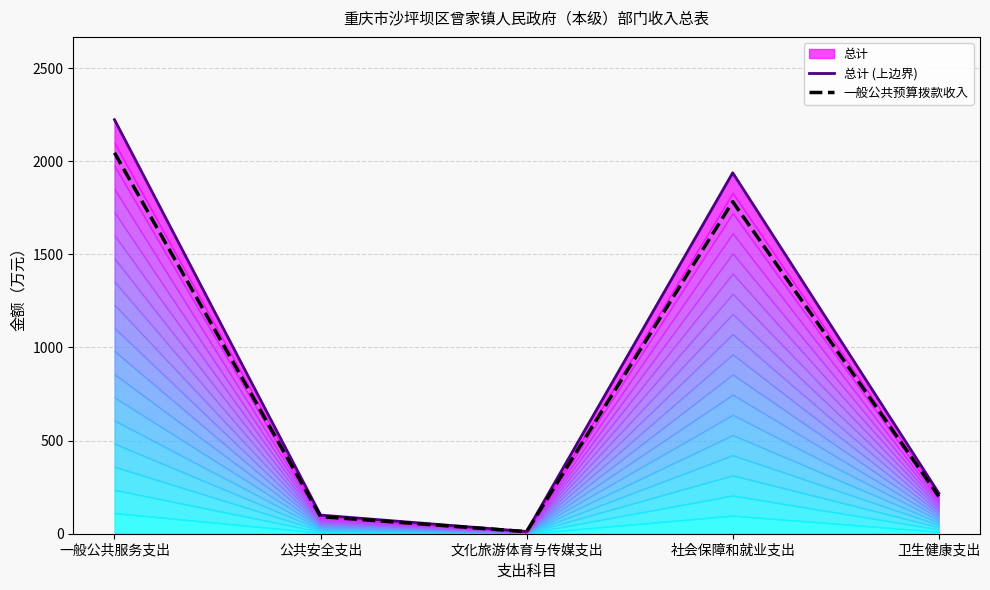

Which series has the largest total across all categories?

总计 (上边界)